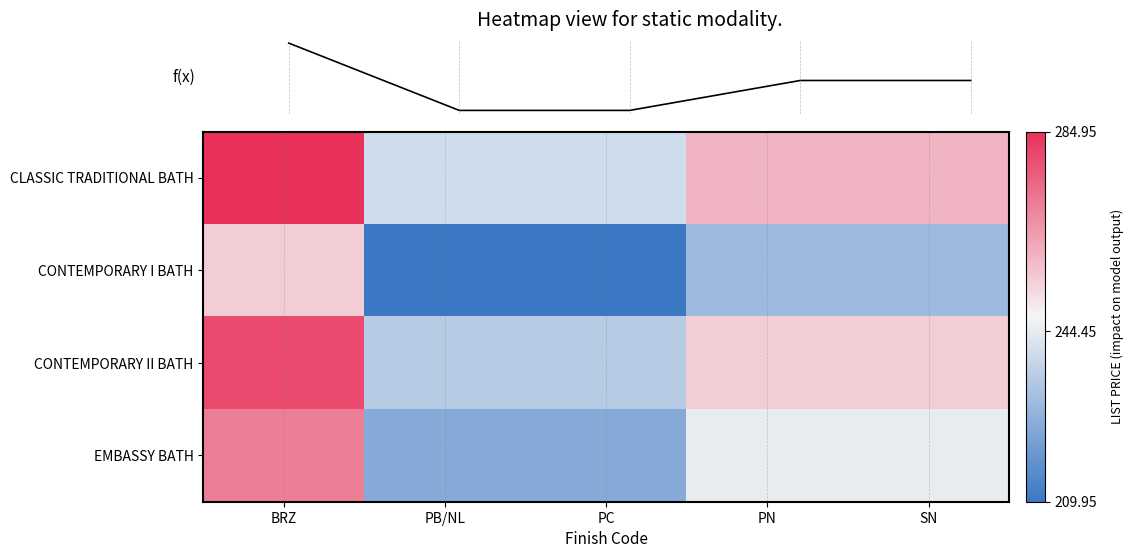

How many values in the CONTEMPORARY I BATH series exceed 229?

3